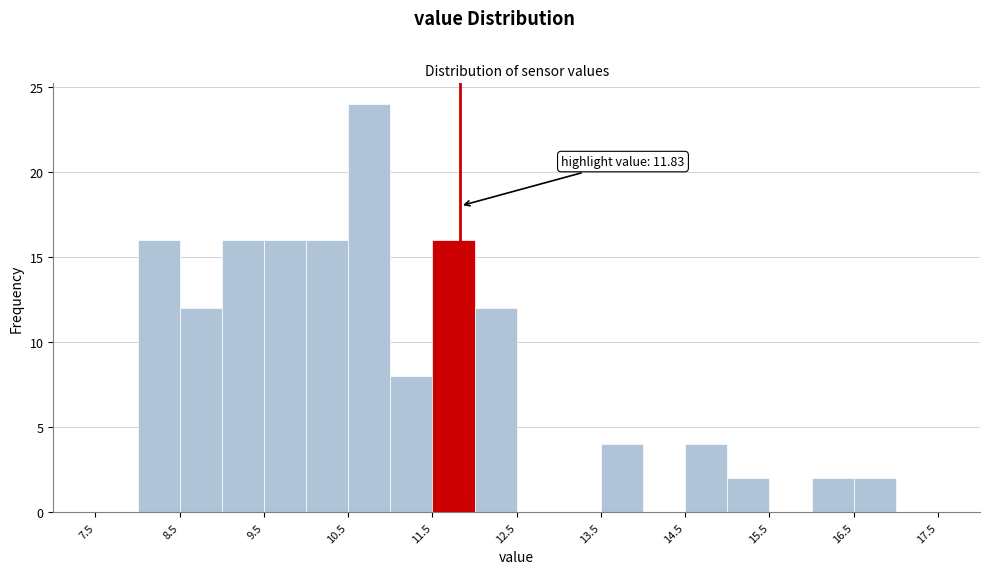

Which range on the x-axis has the tallest bar?

10.5 to 11.0